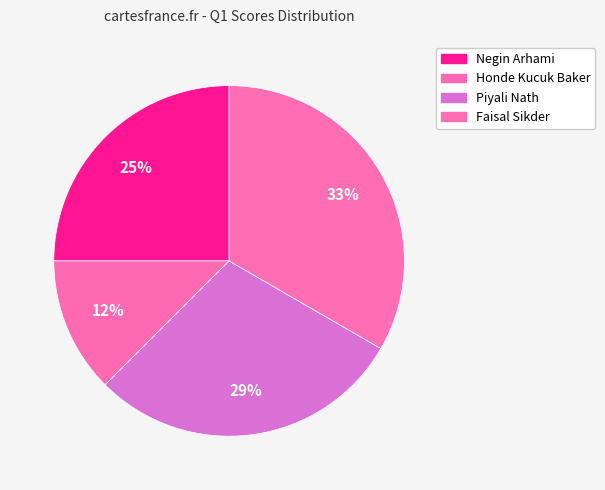

How much of the chart is everything except Negin Arhami?

75.0%